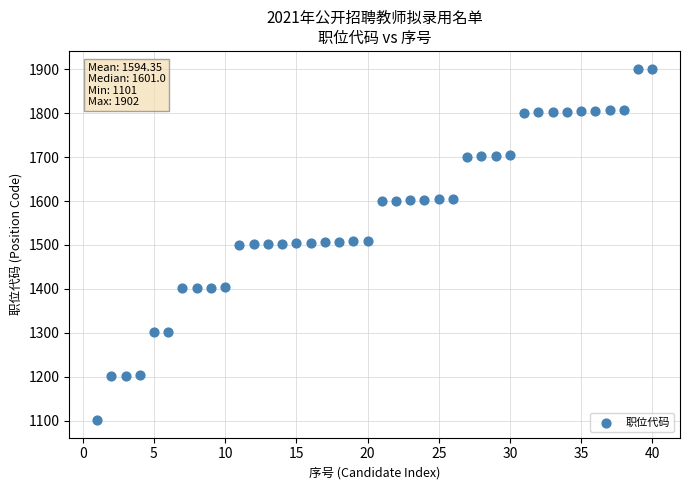

What is the range of Y values (max minus min)?

801